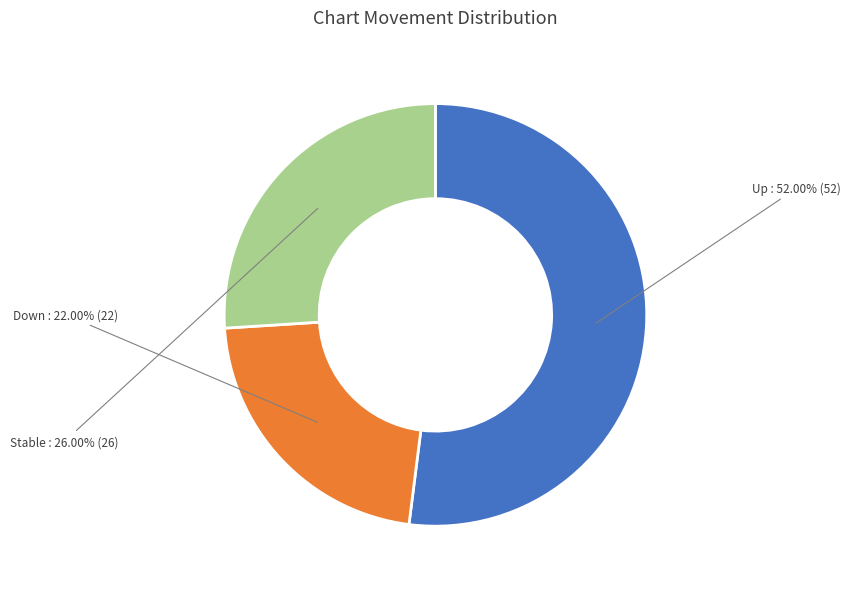

Does any single category account for the majority?

Yes